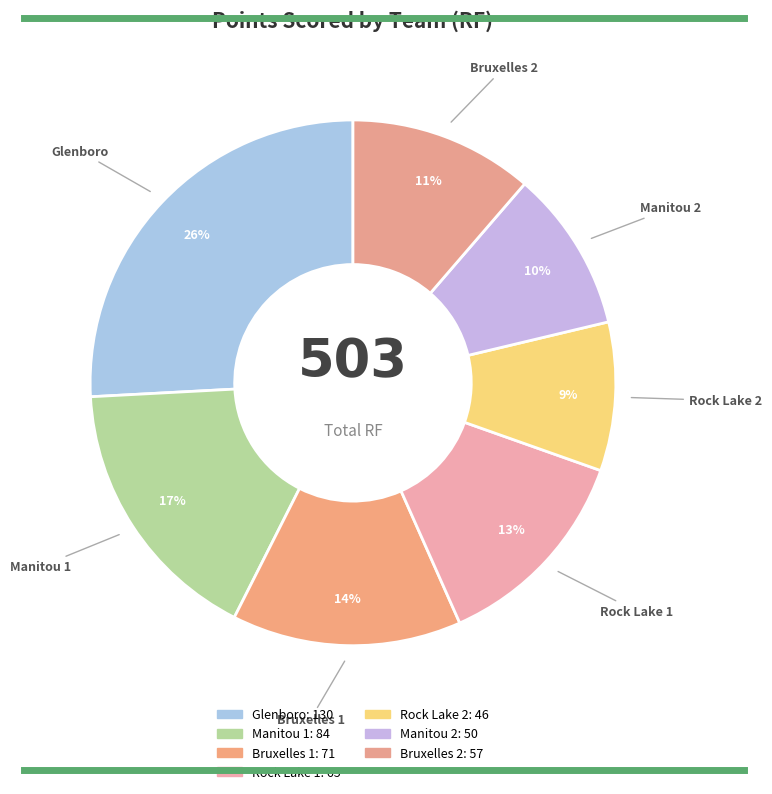

To the nearest percent, what portion does Bruxelles 2 represent?

11%